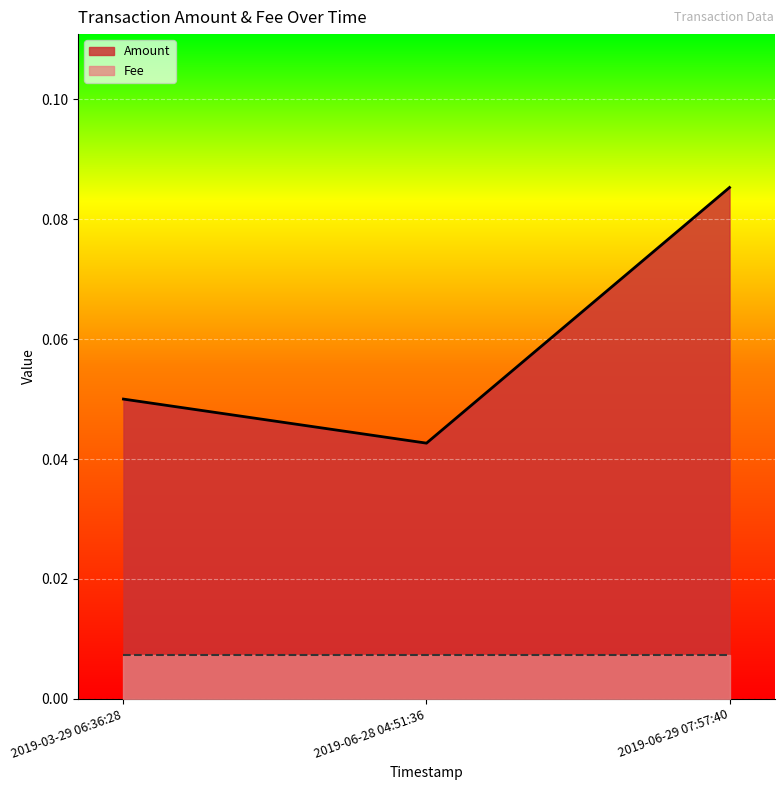

Reading left to right, transcribe all the data shown in this chart.

Amount: 2019-06-29 07:57:40=0.1	2019-06-28 04:51:36=0.0	2019-03-29 06:36:28=0.1
Fee: 2019-06-29 07:57:40=0.0	2019-06-28 04:51:36=0.0	2019-03-29 06:36:28=0.0